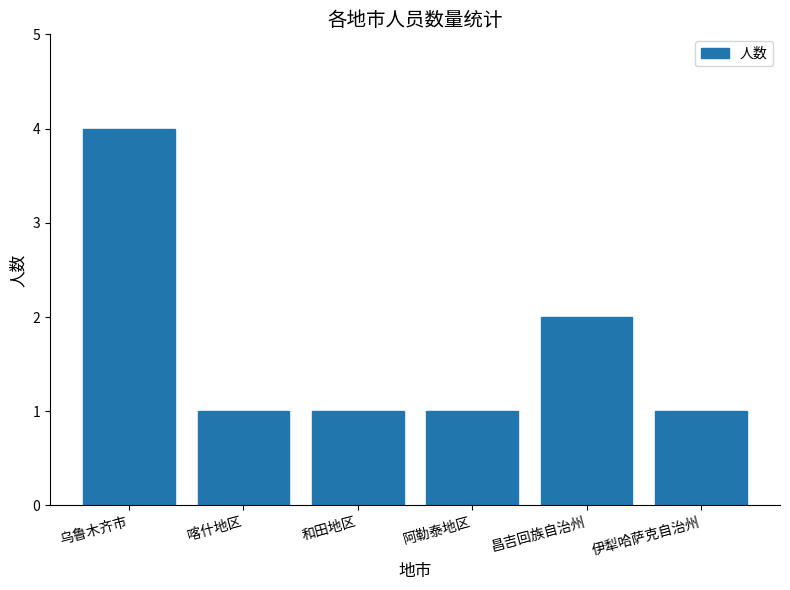

The value at 乌鲁木齐市 is 4. True or false?

True